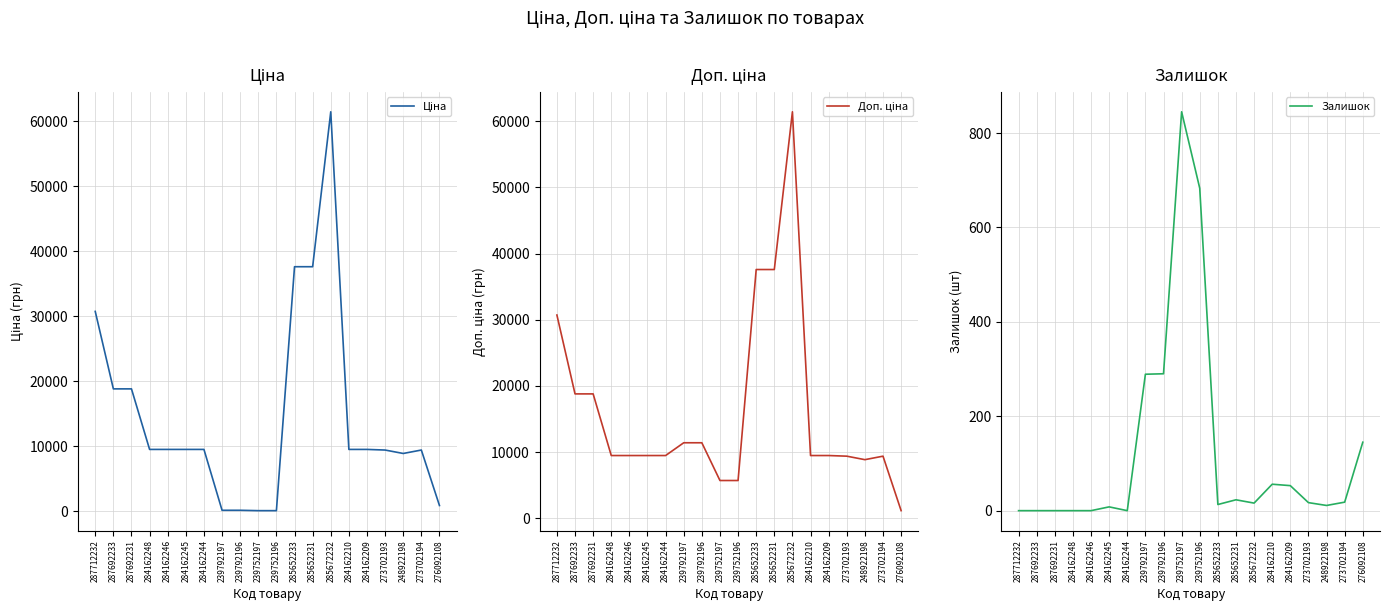

What is the sum of all Залишок values?

2467